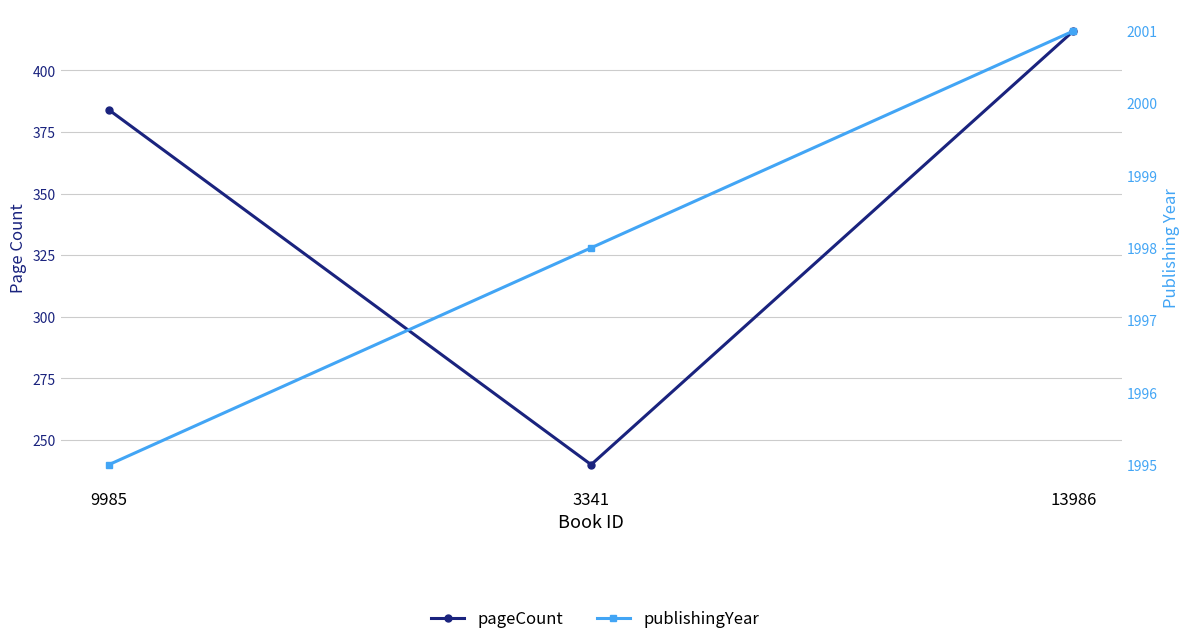

Rank the categories by pageCount value from lowest to highest.

3341, 9985, 13986